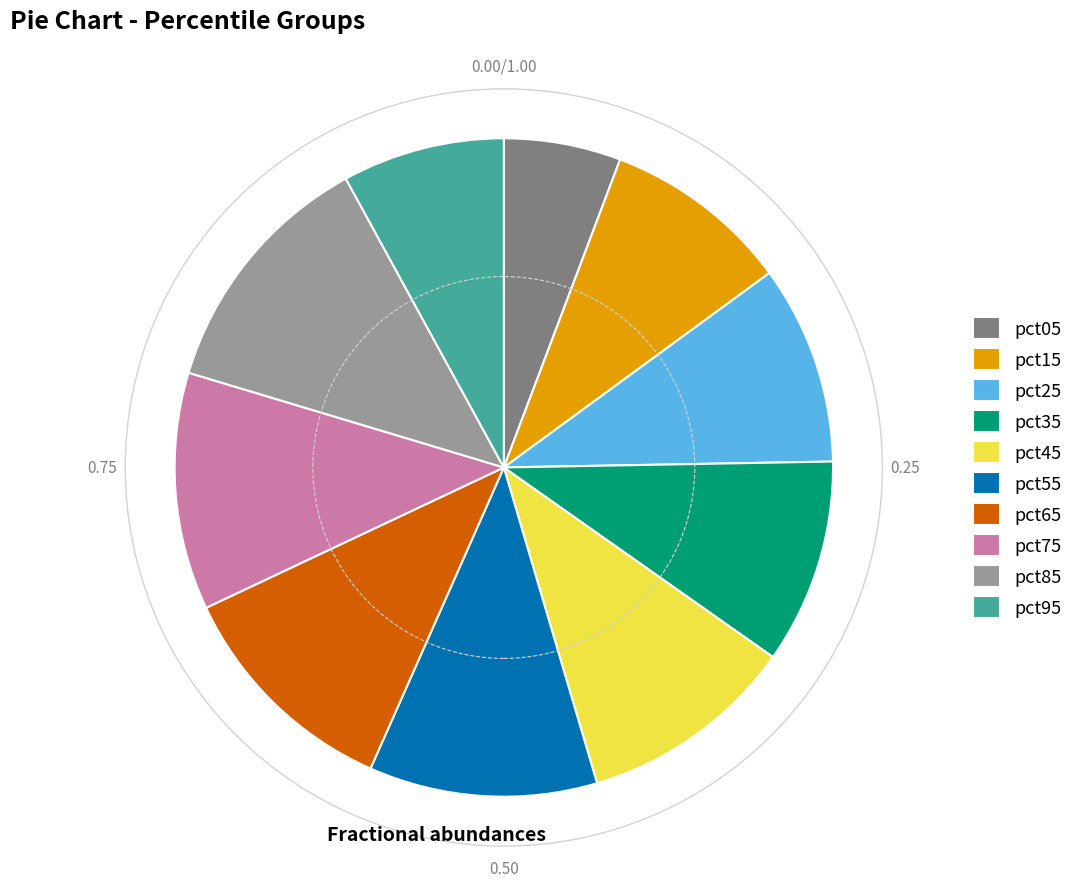

Does any single category account for the majority?

No